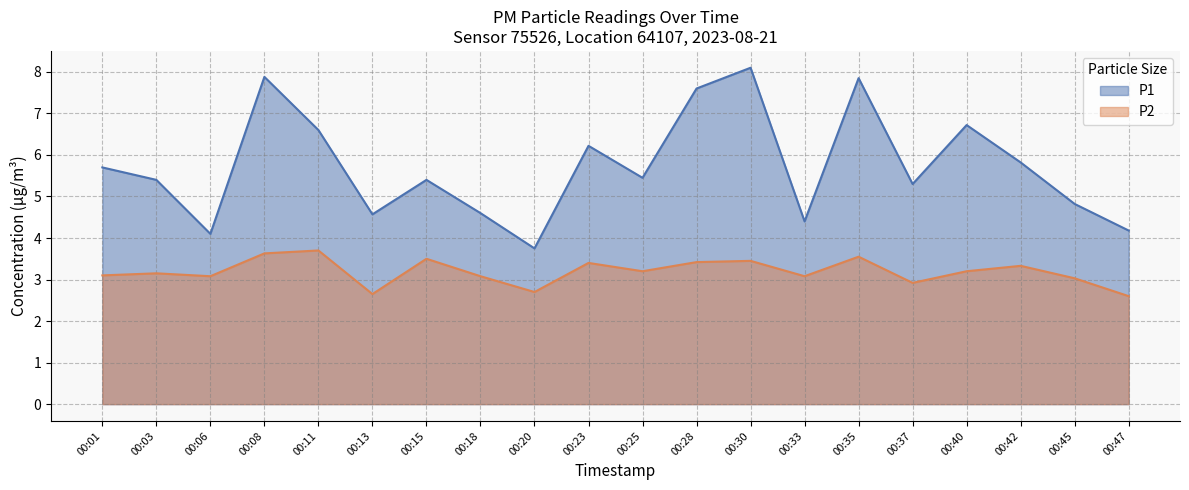

What is the total value across all series at 00:28?

11.0